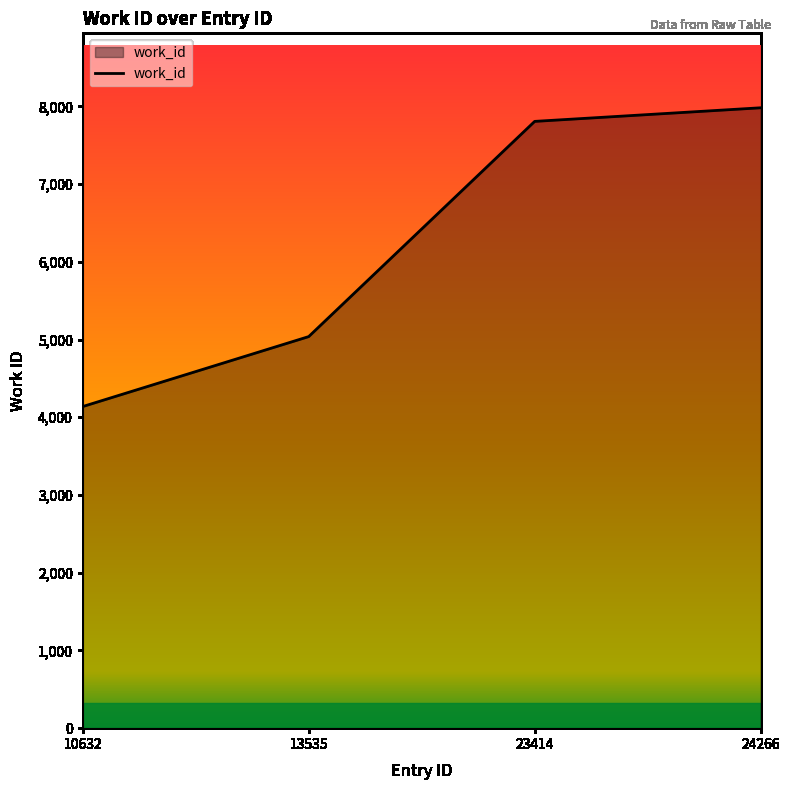

Reading left to right, list all the values displayed in this chart.

10632=4138	13535=5038	23414=7807	24266=7982